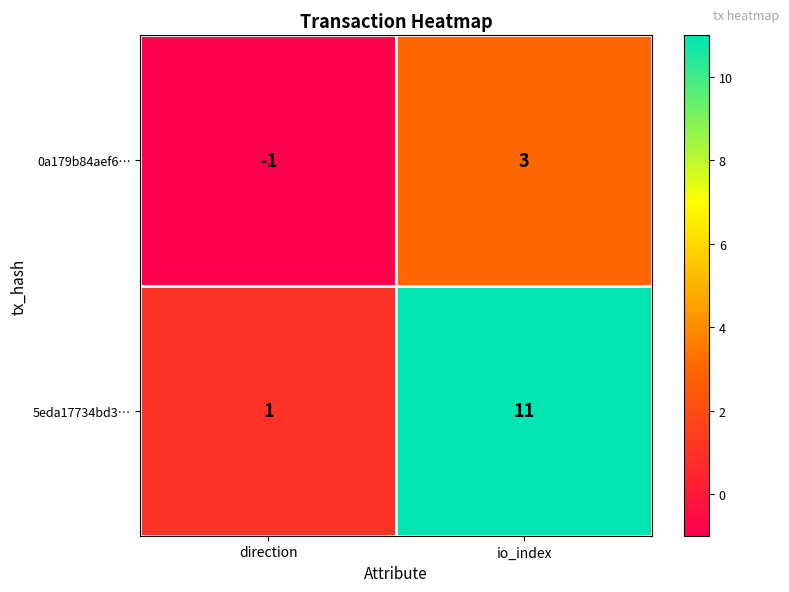

The value of 0a179b84aef6… at io_index is 3. True or false?

True